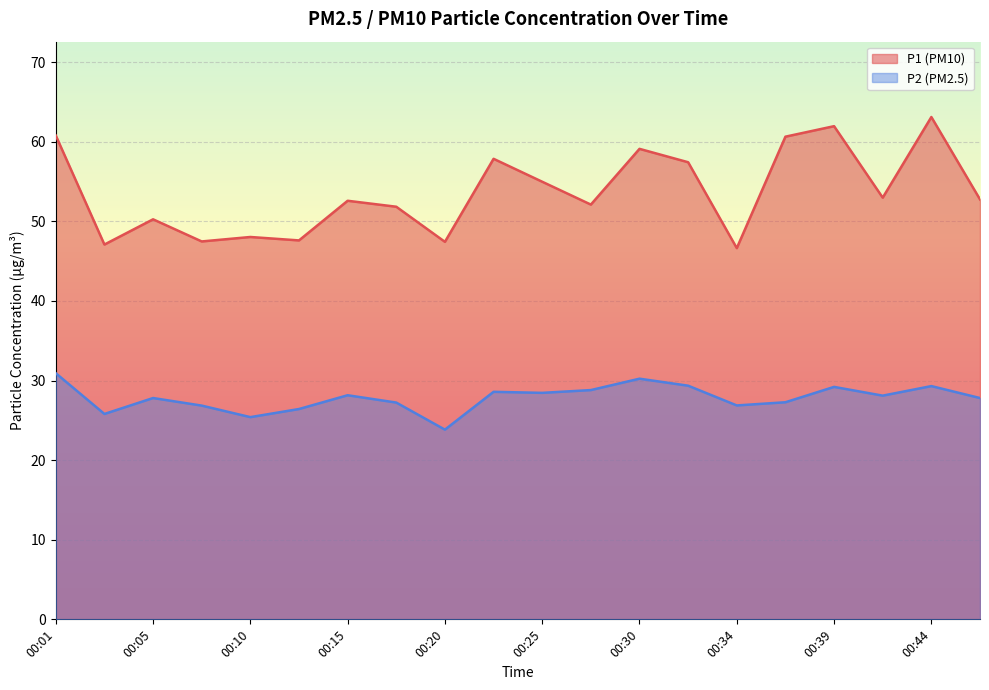

List the series in order of their overall mean, lowest first.

P2 (PM2.5), P1 (PM10)